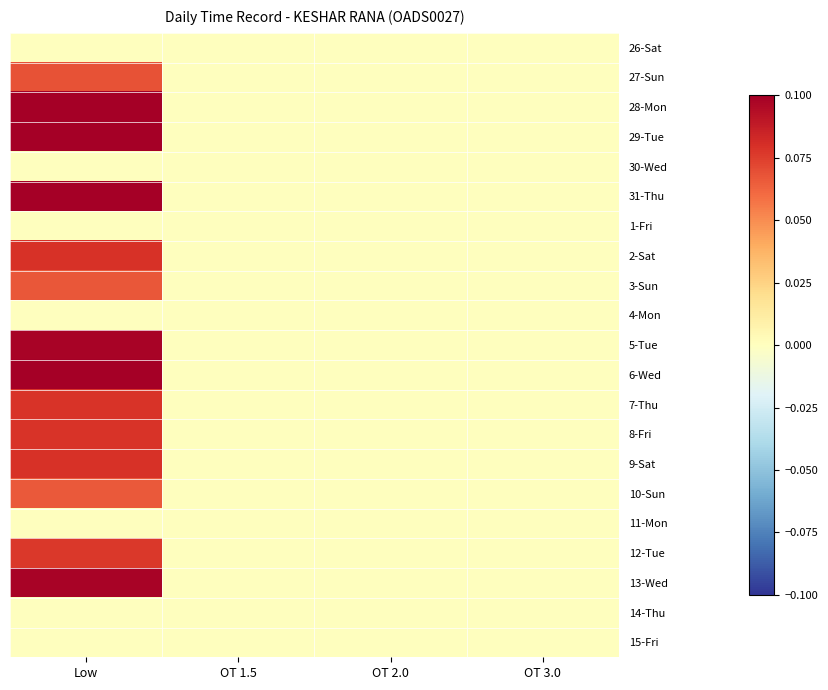

At how many categories does at least one series exceed 0?

1